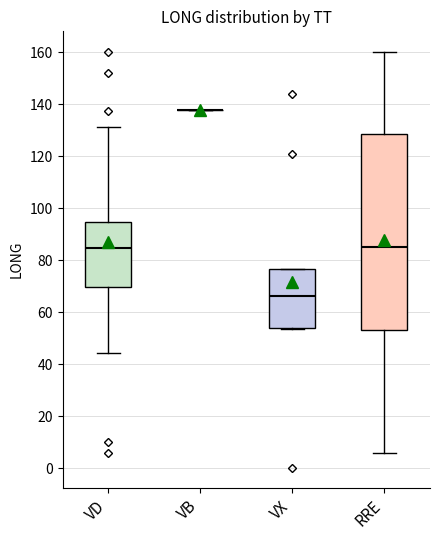

Which box is the tallest, from its lower edge to its upper edge?

RRE